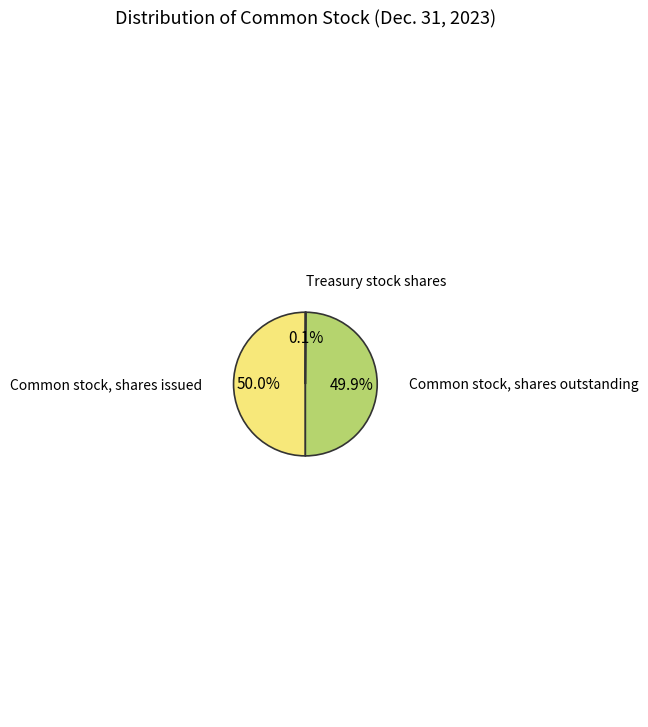

Is there any slice that represents more than half of the pie?

No